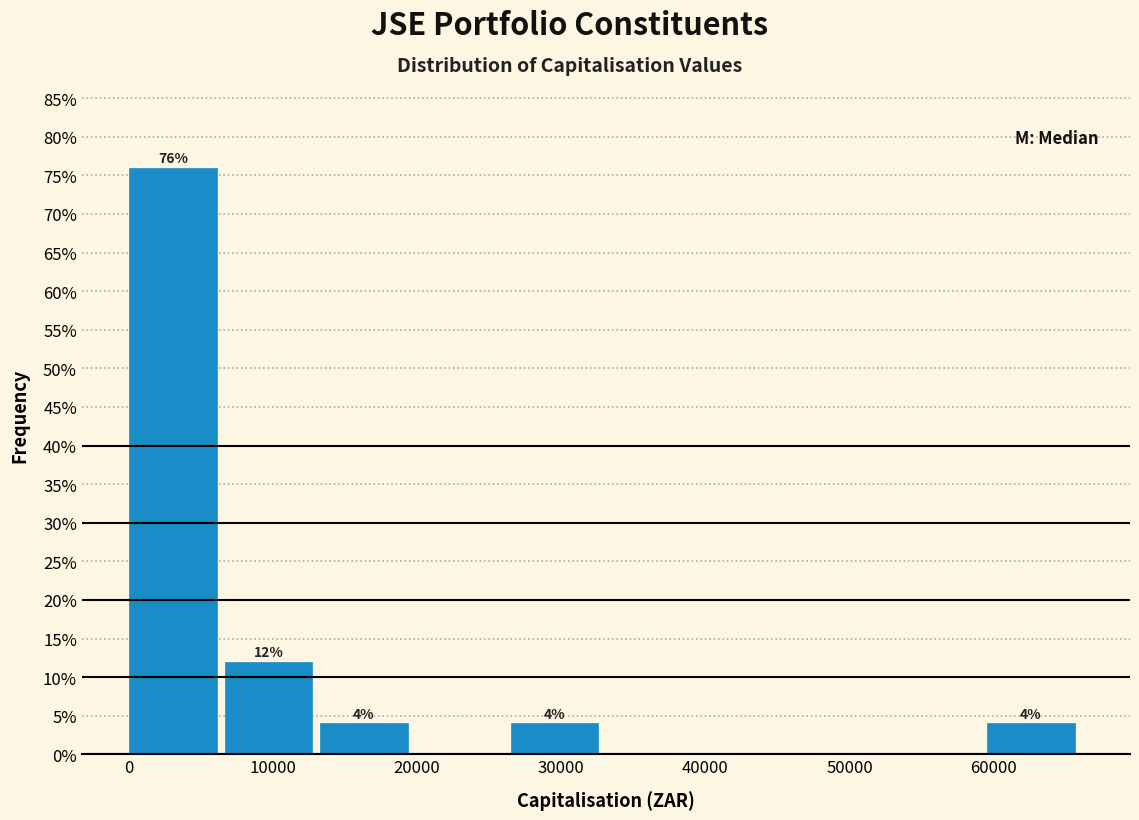

Which range on the x-axis has the tallest bar?

0 to 7000